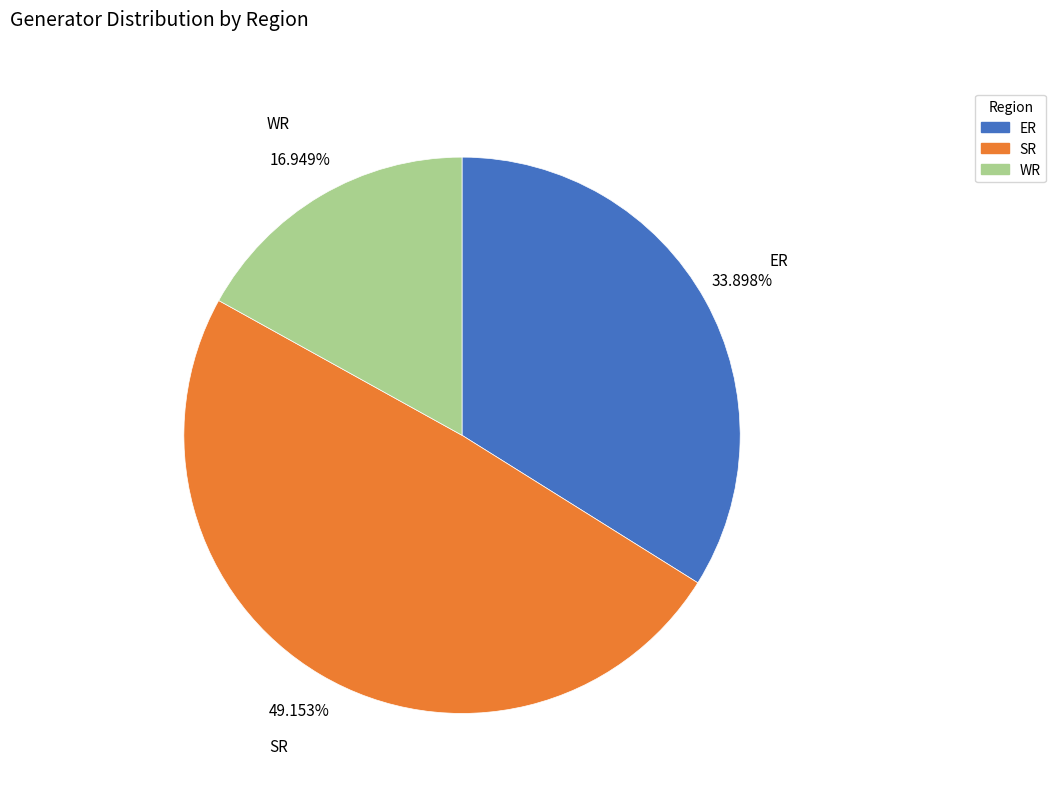

What is the ratio of the value at WR to the value at ER?

0.5